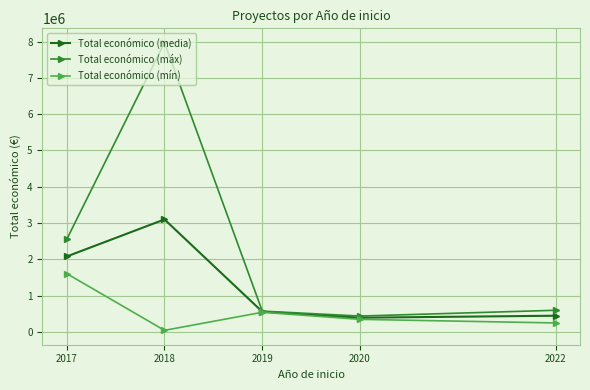

How many distinct data groups are displayed?

3